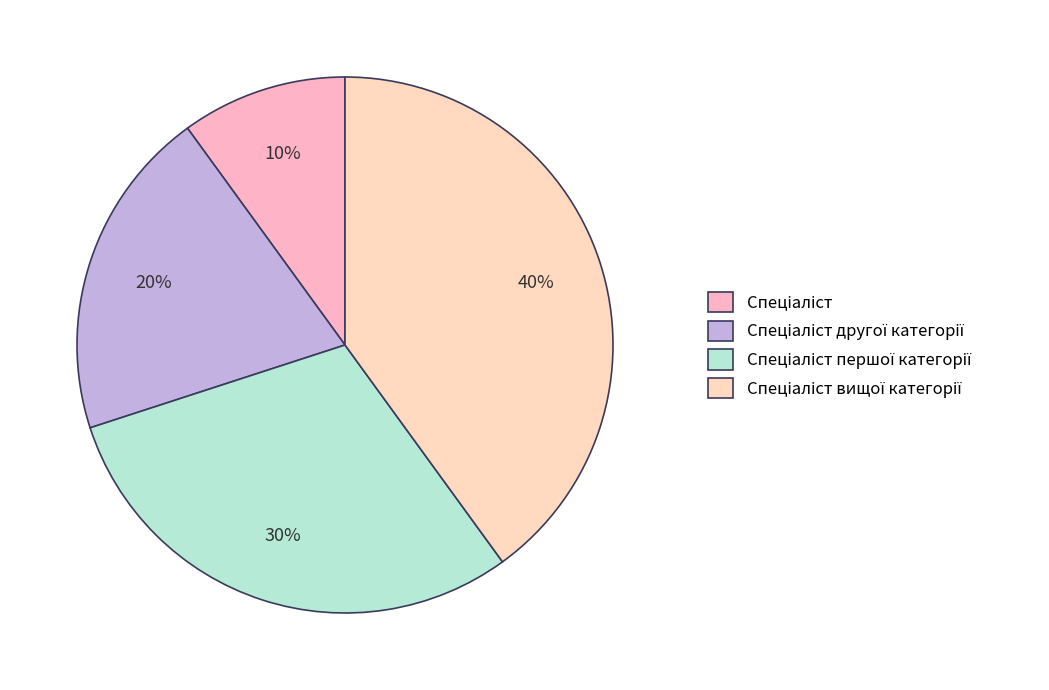

Which has a higher value, Спеціаліст вищої категорії or Спеціаліст другої категорії?

Спеціаліст вищої категорії